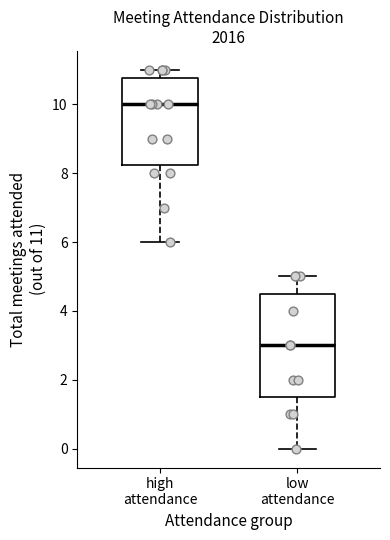

Reading left to right, transcribe this box plot: for each box, give where its median line is, the range the box spans, and where its two whiskers end, as read against the y-axis. The values are not printed on the chart, so give them approximately, as read against the axis.

high attendance: median 10.0, box 8.2 to 10.8, whiskers 6.0 to 11.0
low attendance: median 3.0, box 1.6 to 4.6, whiskers 0.0 to 5.0